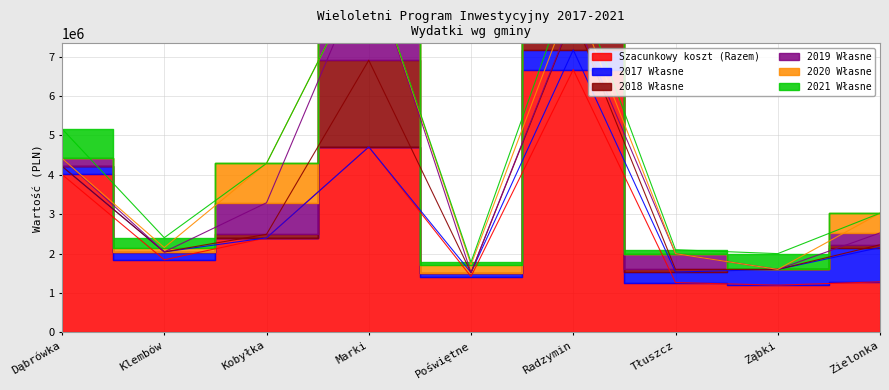

Reading right to left, extract all data points from this chart.

Szacunkowy koszt (Razem): 1285000	1200000	1266420	6668368	1418000	4706614	2400000	1844000	4008000
2017 Własne: 870000	400000	266420	500000	100000	0	0	200000	208000
2018 Własne: 70000	0	66420	858368	0	2200000	90000	0	0
2019 Własne: 300000	0	400000	50000	0	2506614	800000	0	200000
2020 Własne: 500000	0	0	500000	200000	0	1000000	110000	0
2021 Własne: 0	400000	100000	500000	65000	0	0	250000	750000